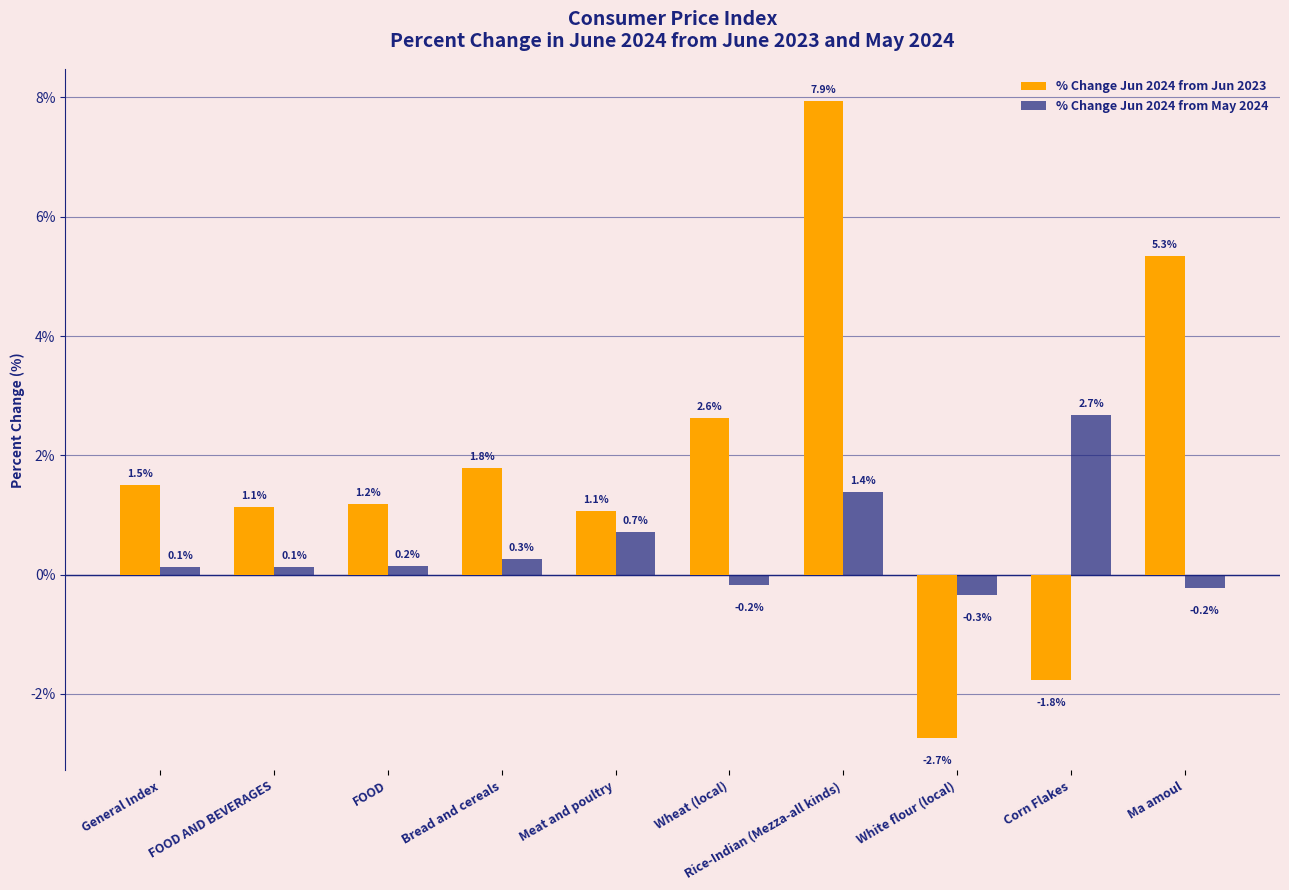

List the series in order of their peak value, lowest first.

% Change Jun 2024 from May 2024, % Change Jun 2024 from Jun 2023